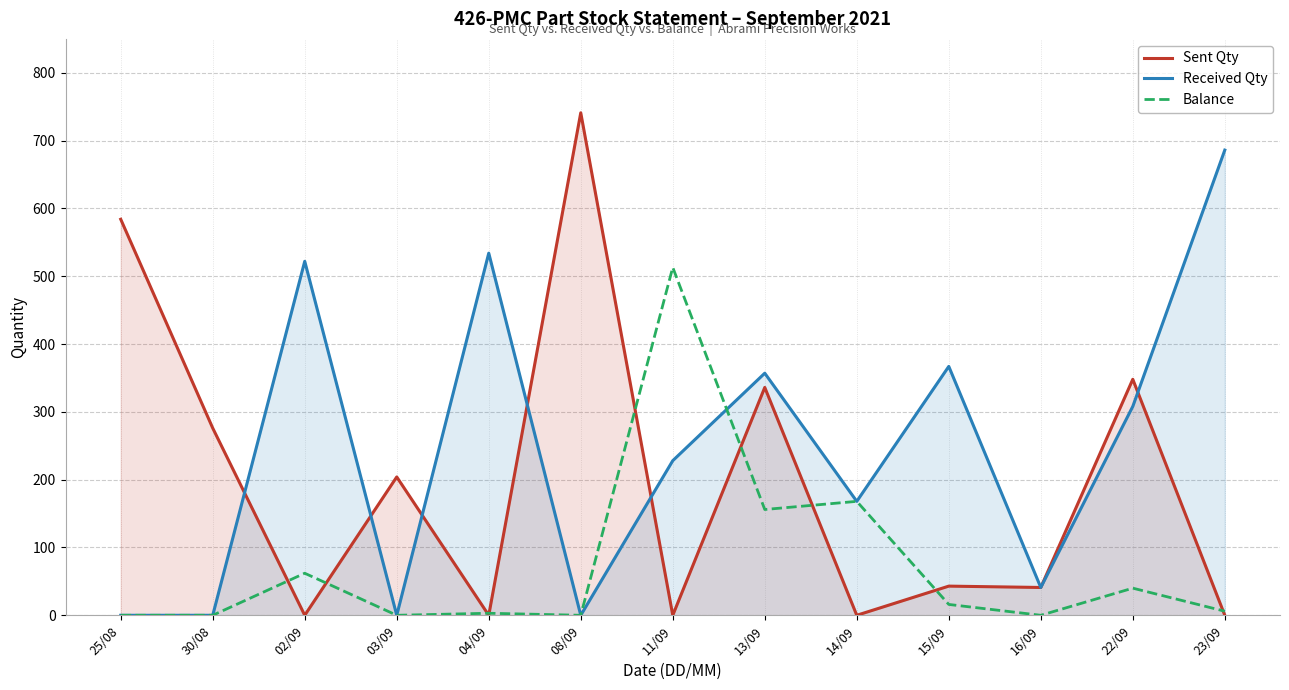

What position from the left is 08/09?

6